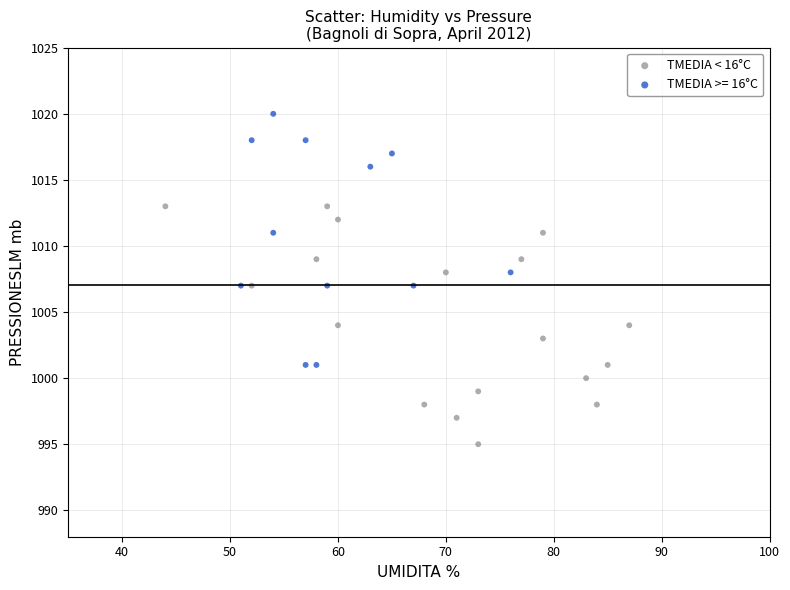

Which series reaches the maximum Y coordinate?

TMEDIA >= 16°C